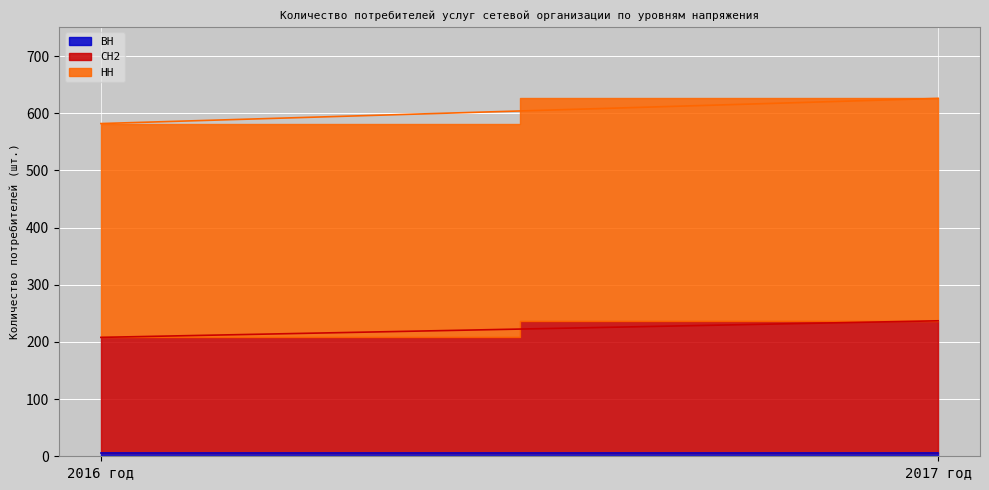

Which series changed the most between 2016 год and 2017 год?

СН2